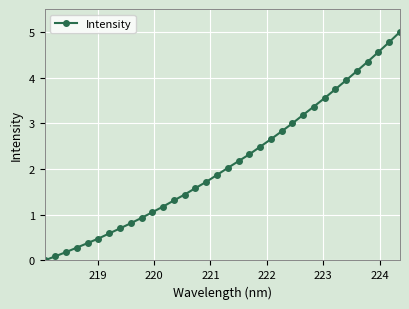

What is the value of the 14th point from the left?

1.4